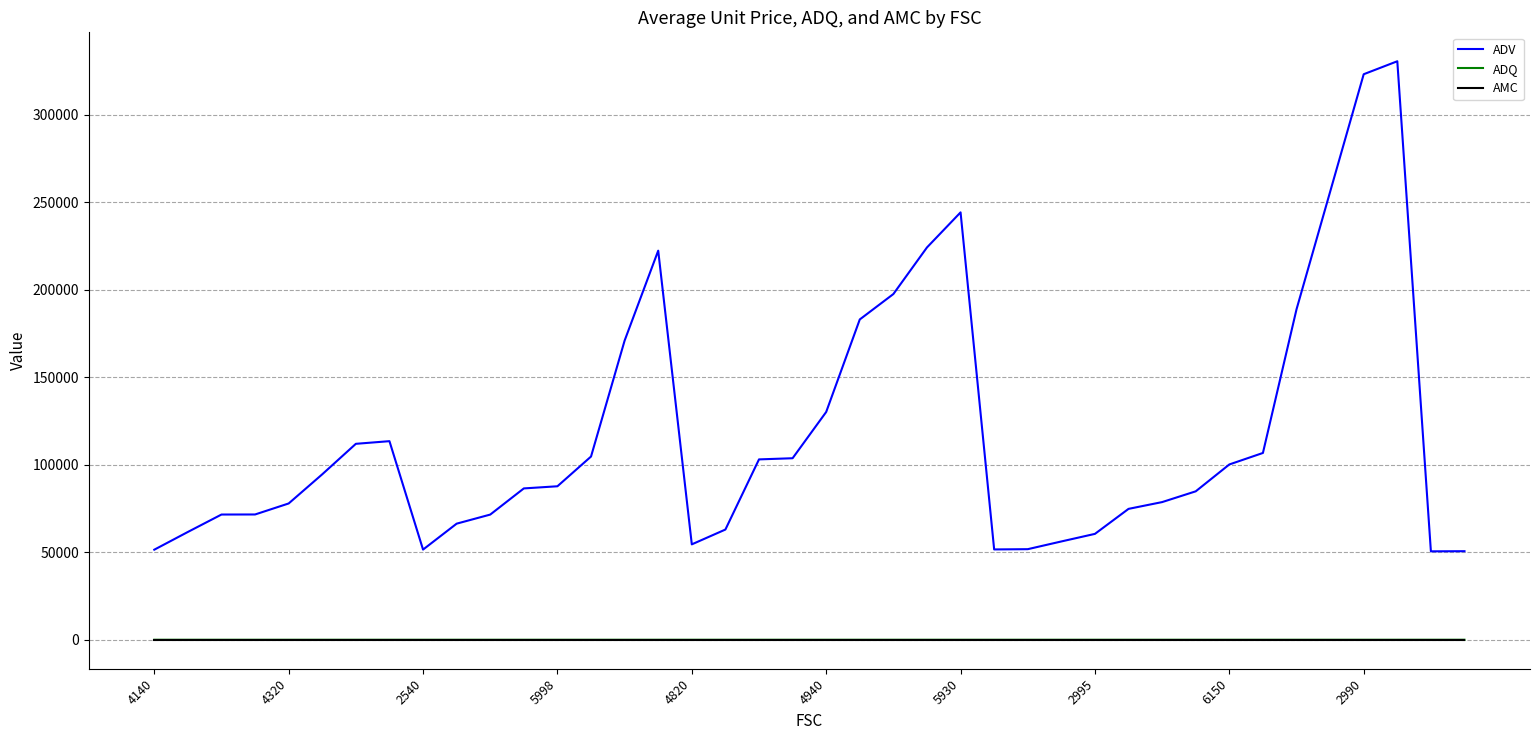

What is the lowest value of the ADV series?

50525.5